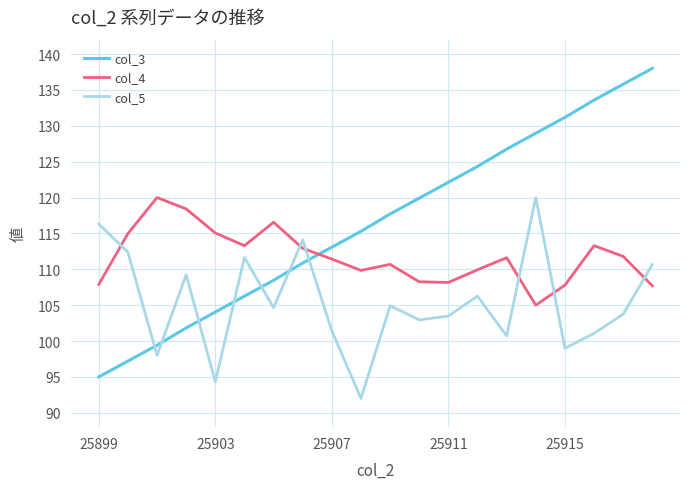

What is the difference between the maximum and minimum values in the col_5 series?

28.0